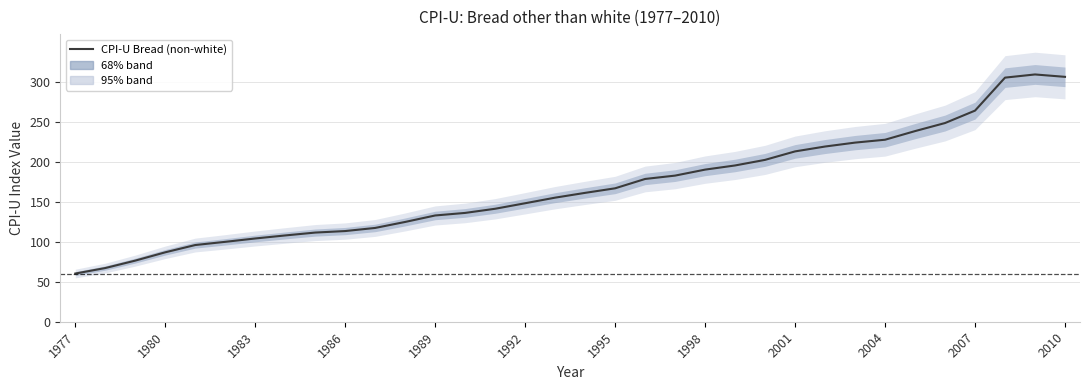

Reading left to right, what are all the values shown in this chart?

60.3	67.2	76.5	86.9	96.0	100.0	104.2	108.0	111.6	113.5	117.4	124.9	133.0	136.2	141.4	148.3	155.3	161.3	167.0	178.7	182.9	190.4	195.6	202.6	213.2	219.3	224.2	227.8	238.6	248.7	264.2	305.5	309.5	306.5